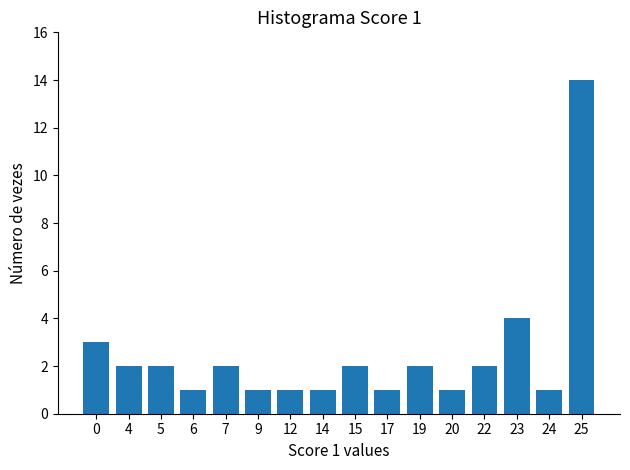

Is it true that the value at 14 is 1?

True